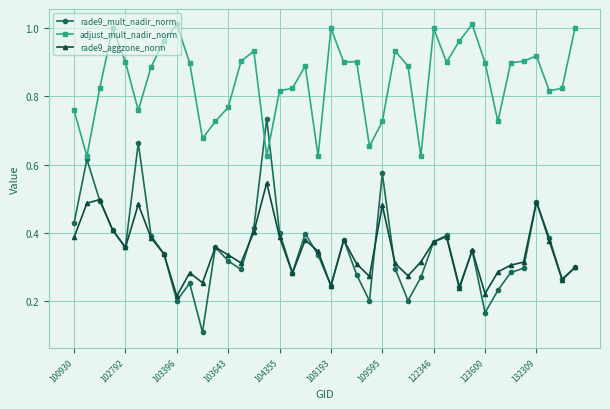

How many times do adjust_mult_nadir_norm and rade9_mult_nadir_norm cross each other?

2